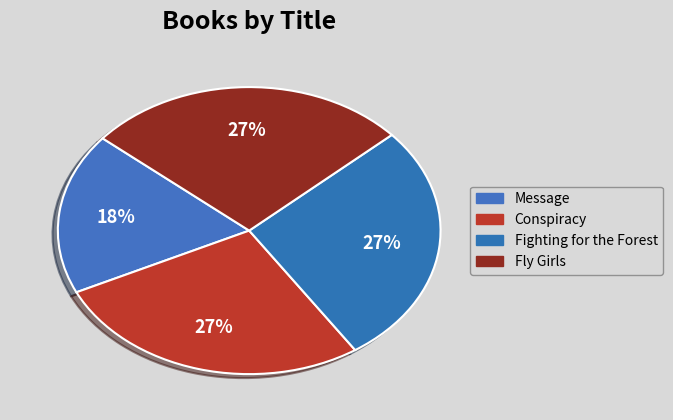

How many slices are in this pie chart?

4